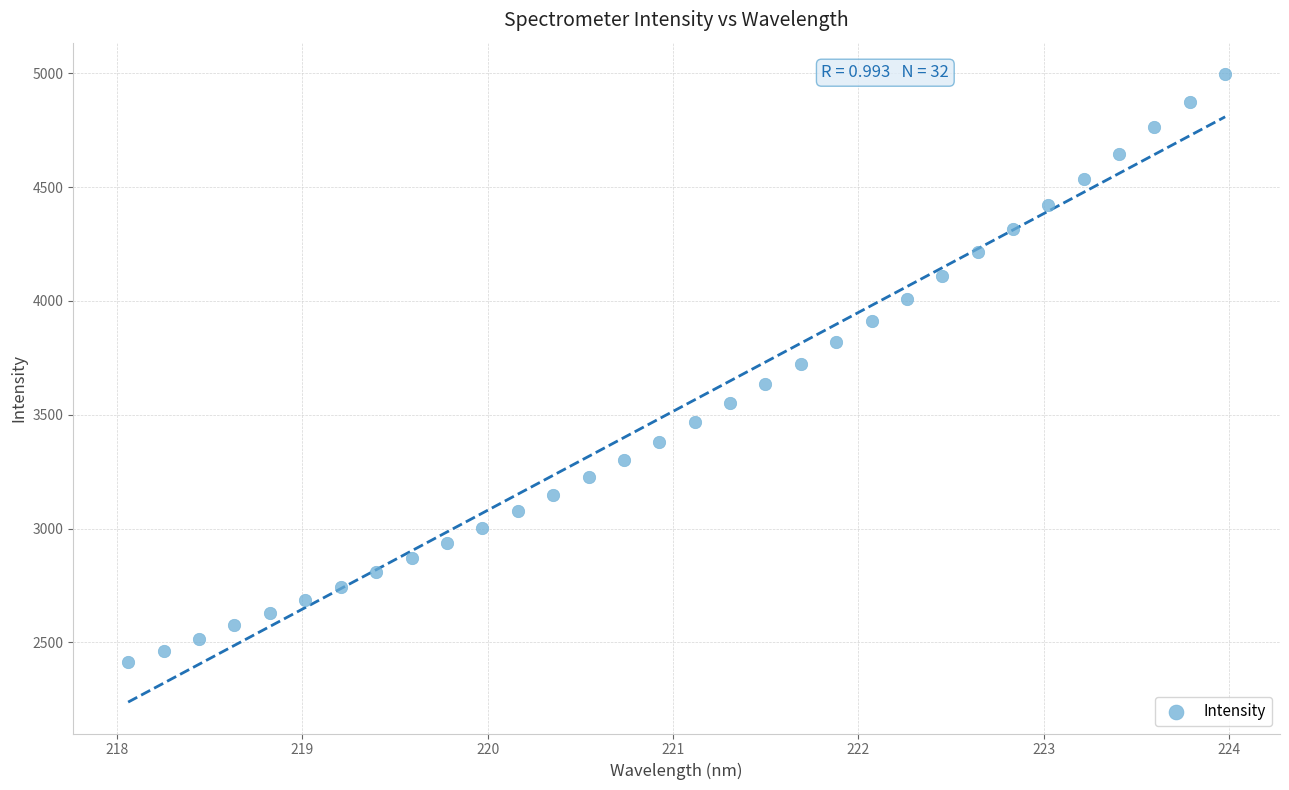

What is the range of X values (max minus min)?

5.9